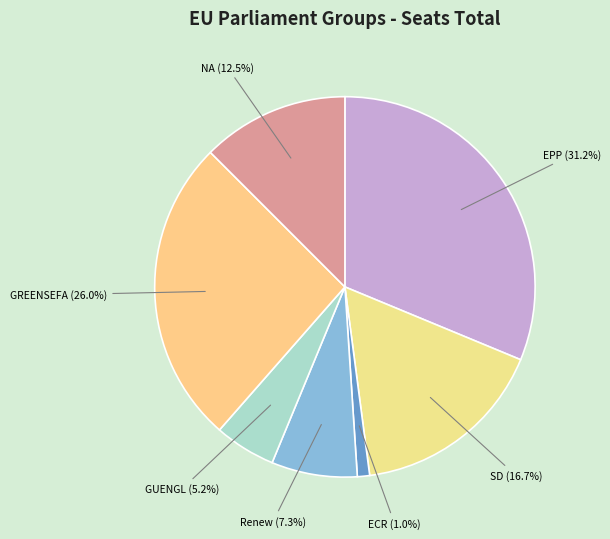

How many segments does this pie chart have?

7